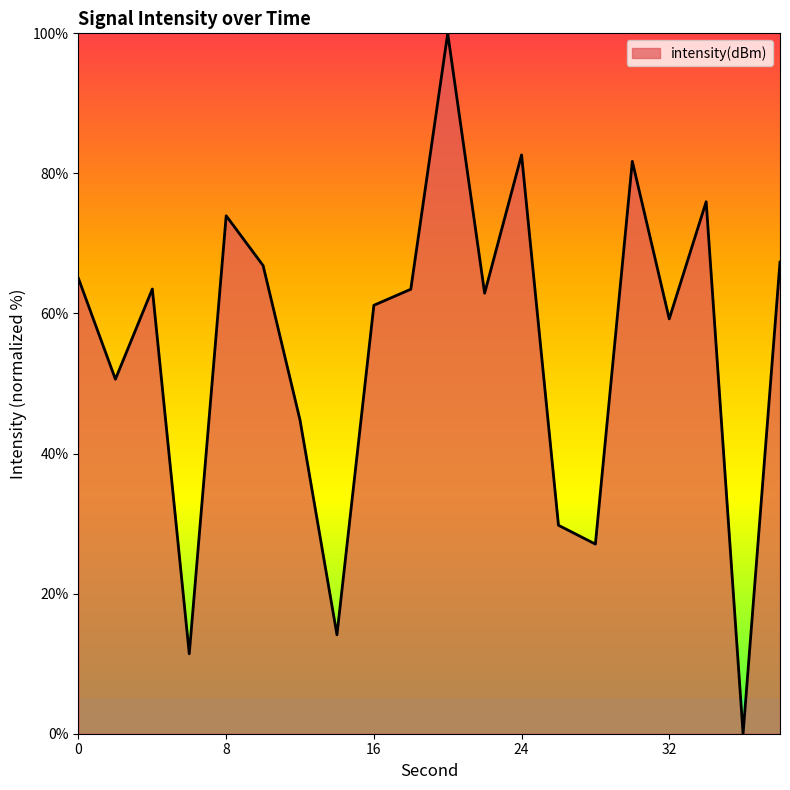

What is the greatest value displayed?

100.0